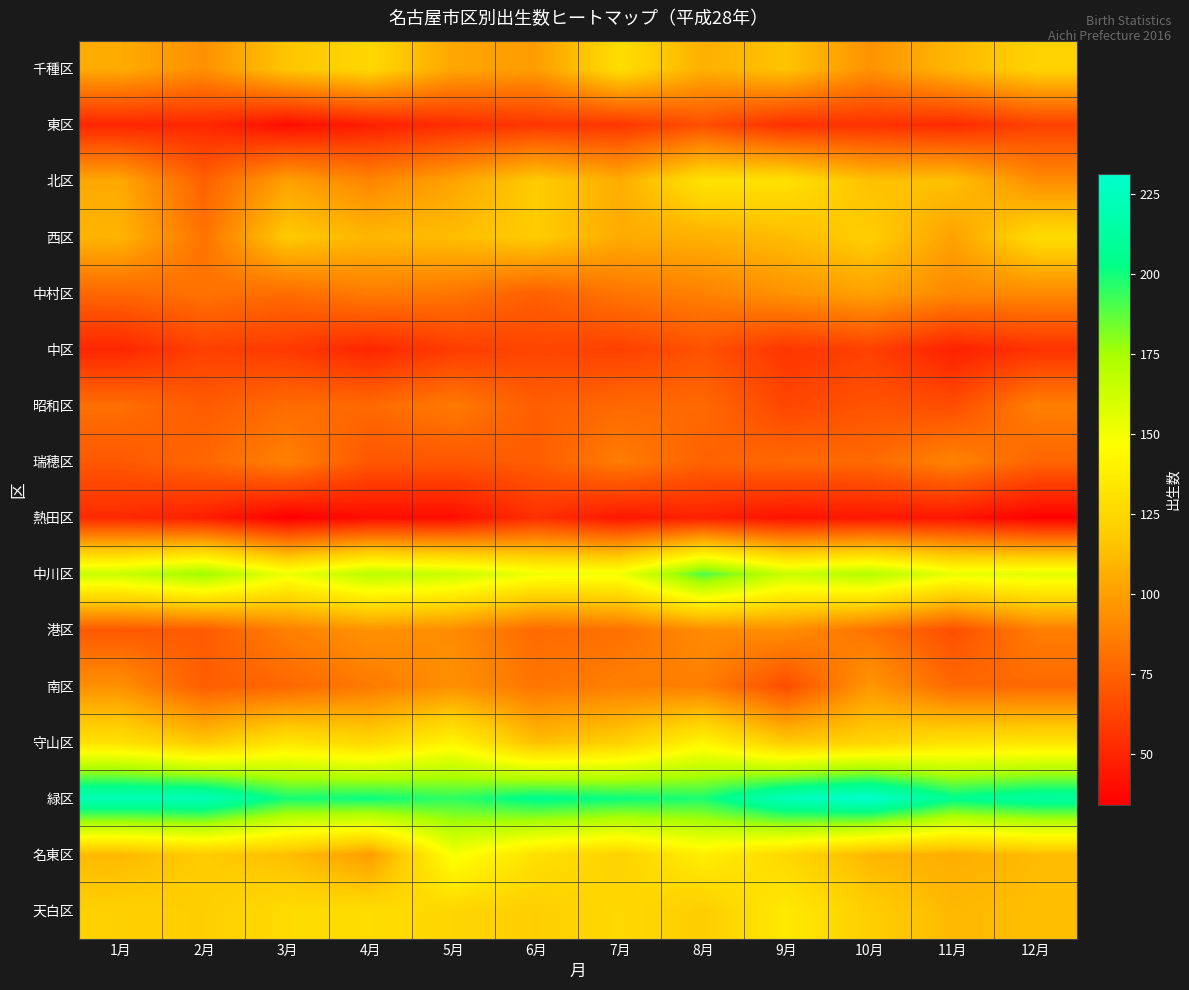

At how many categories does at least one series exceed 153?

12